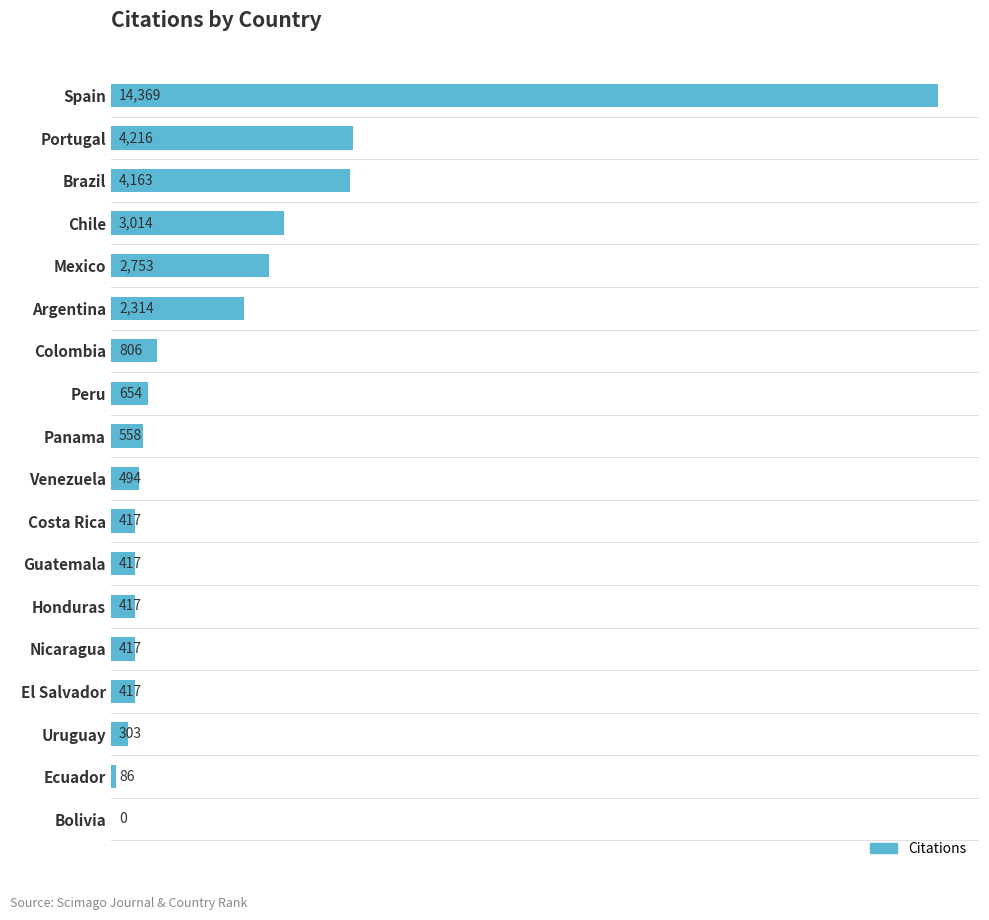

Reading top to bottom, what are all the values shown in this chart?

Spain=14369	Portugal=4216	Brazil=4163	Chile=3014	Mexico=2753	Argentina=2314	Colombia=806	Peru=654	Panama=558	Venezuela=494	Costa Rica=417	Guatemala=417	Honduras=417	Nicaragua=417	El Salvador=417	Uruguay=303	Ecuador=86	Bolivia=0